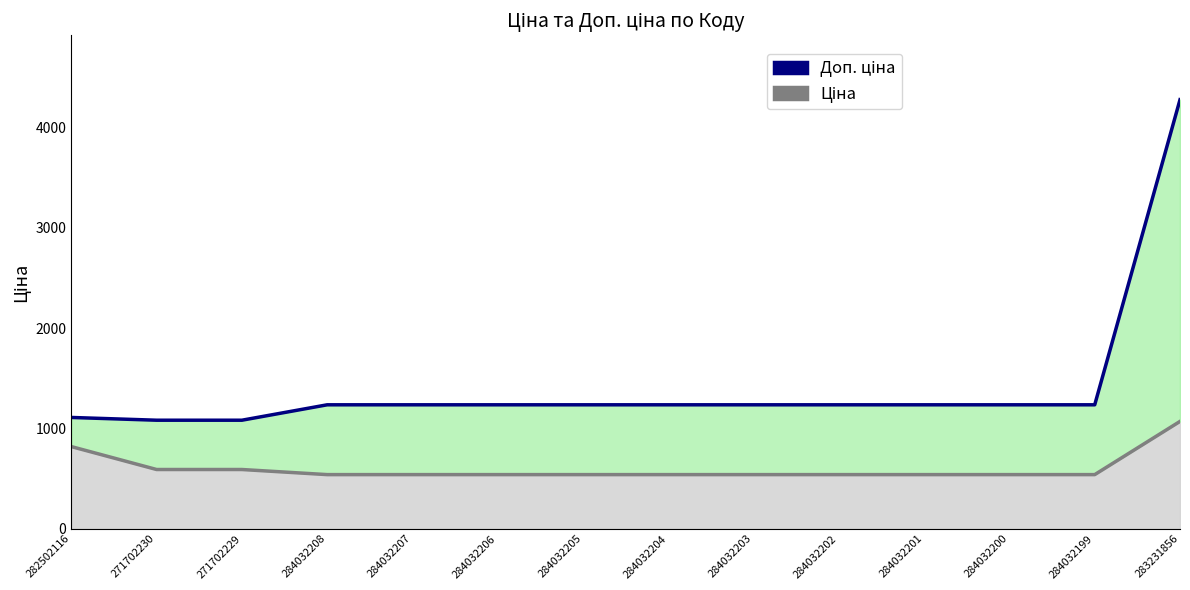

Rank the series at 284032204 from lowest to highest value.

Ціна, Доп. ціна